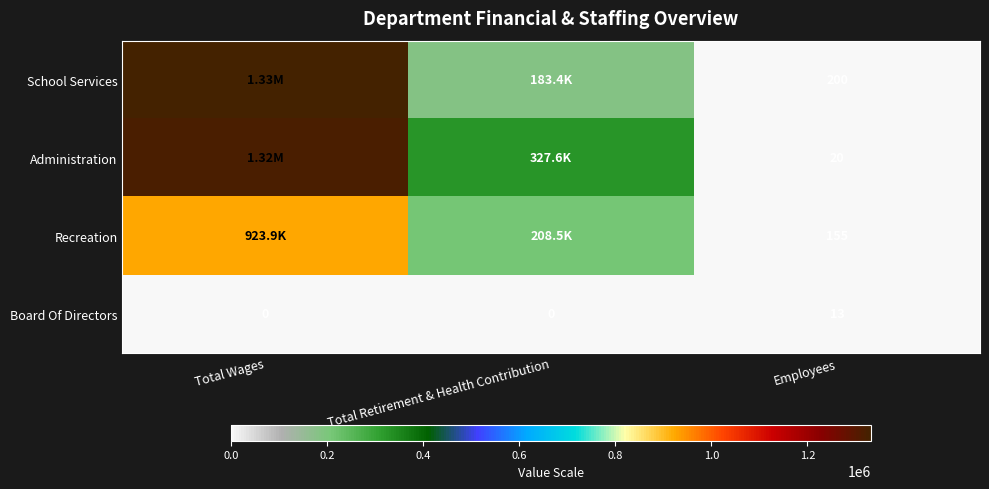

What is the difference between the maximum and minimum values in the Board Of Directors series?

13